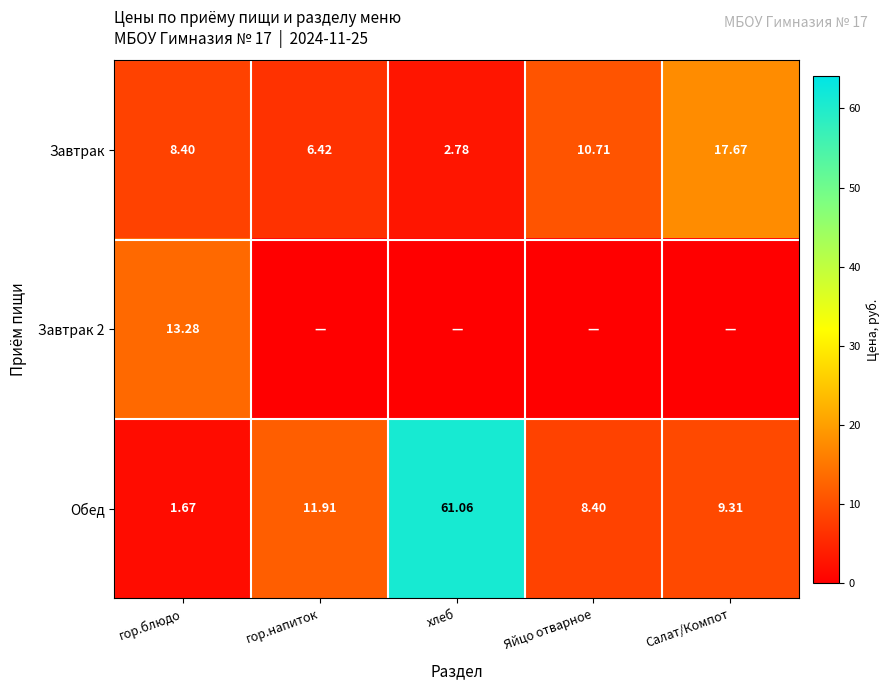

What is the greatest value displayed?

61.1